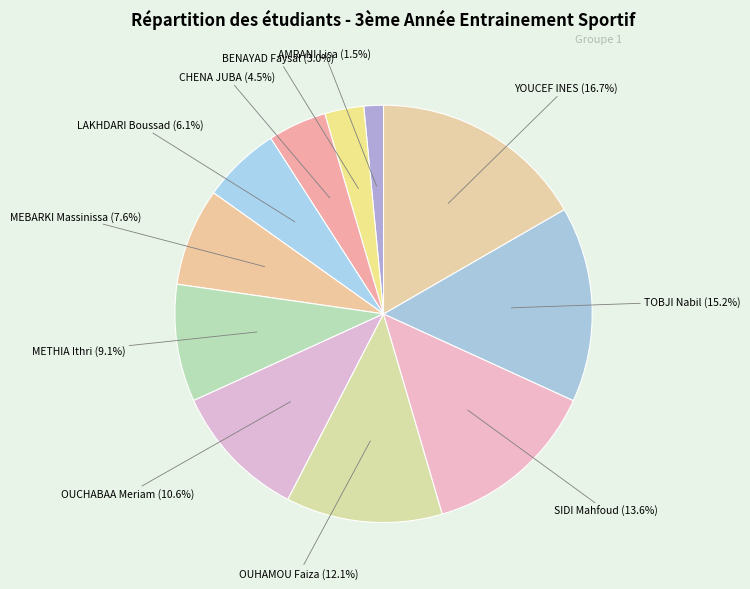

How many segments does this pie chart have?

11